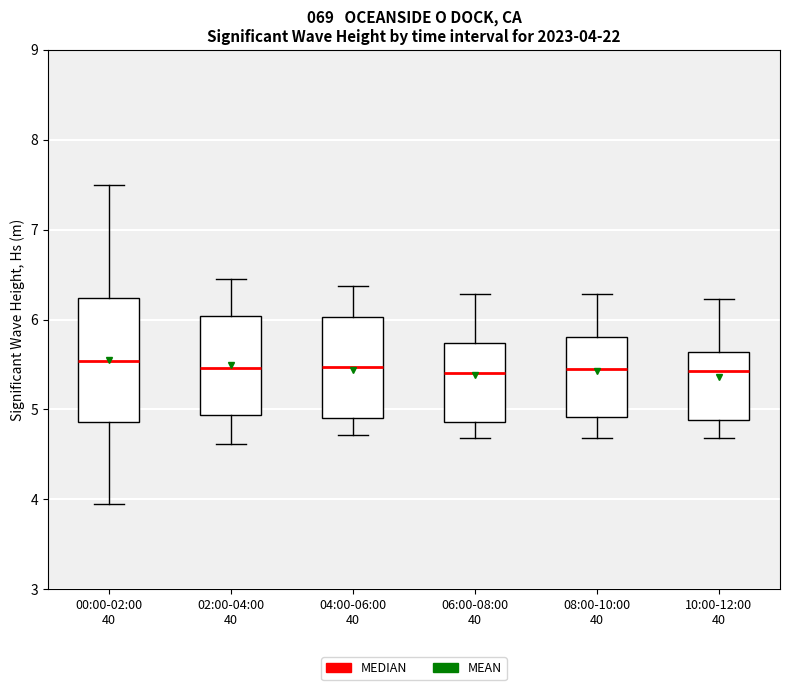

Which box is the tallest, from its lower edge to its upper edge?

00:00-02:00 40